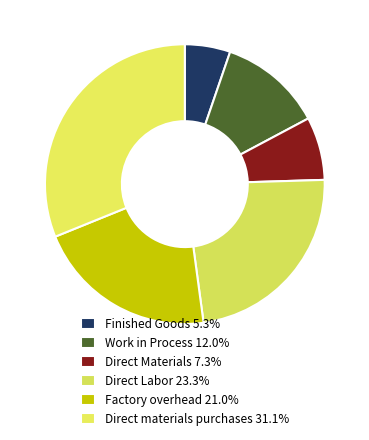

True or false: Finished Goods accounts for 15% of the total.

False